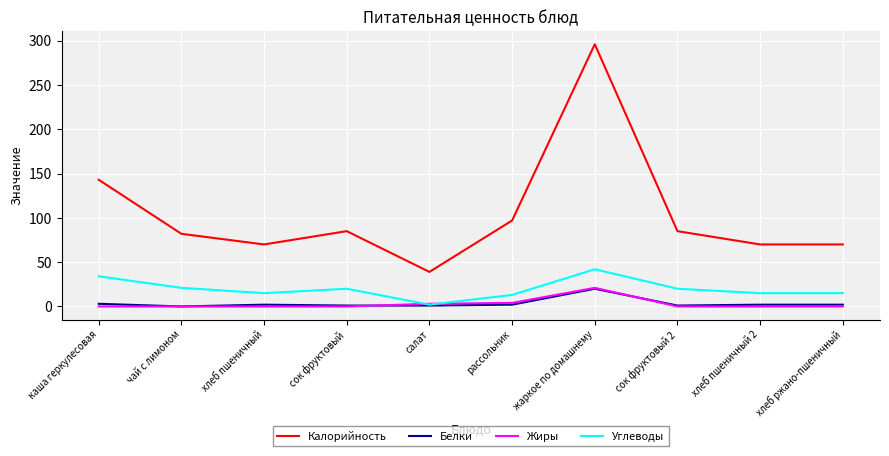

What is the difference between the maximum and minimum values in the Калорийность series?

257